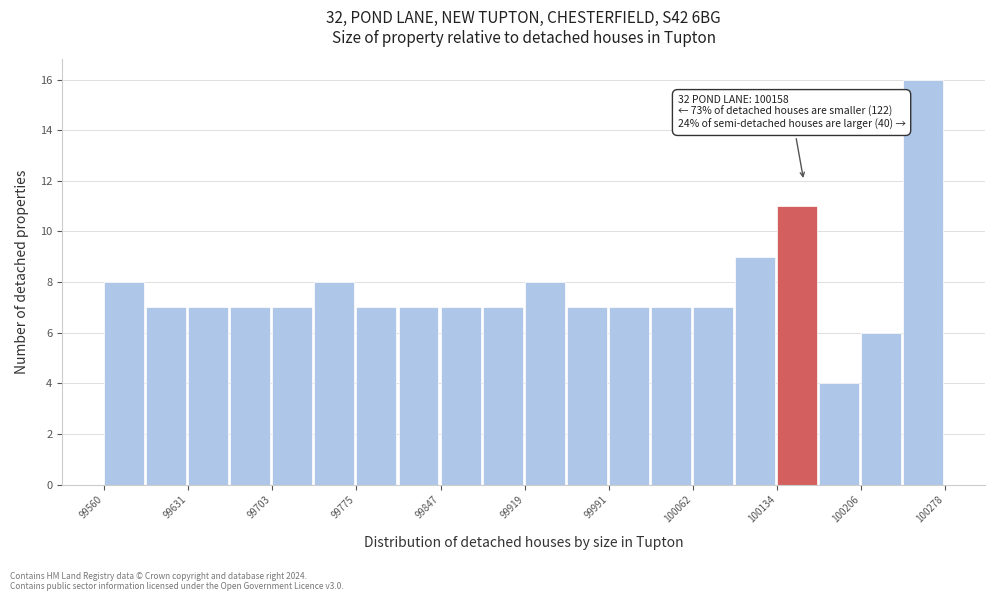

Around what value on the x-axis is the tallest bar? Give the approximate position of its centre, as read against the axis.

100260